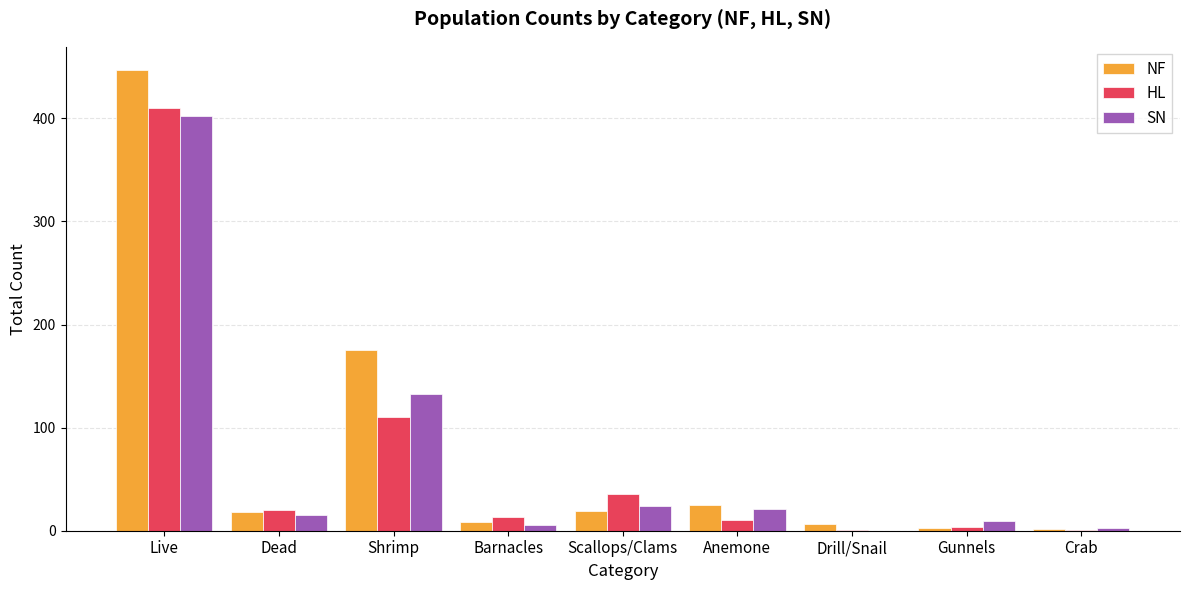

At which category is the sum across all series the highest?

Live